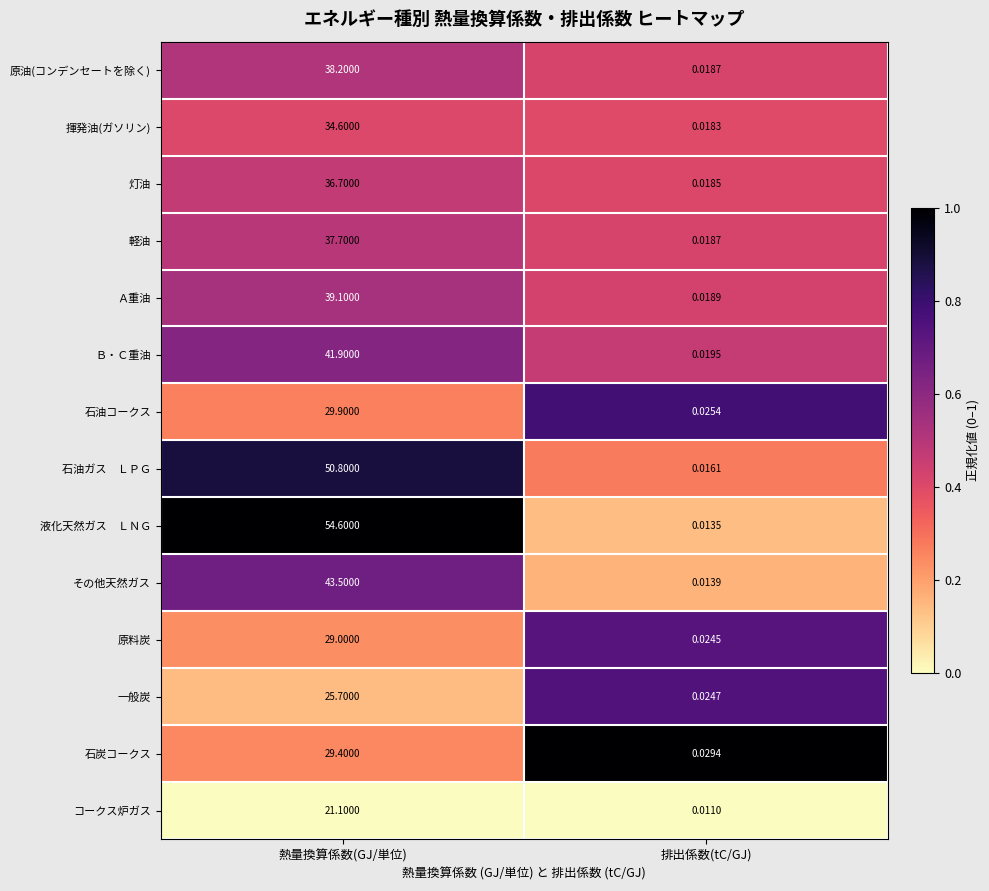

At which category is the sum across all series the highest?

熱量換算係数(GJ/単位)